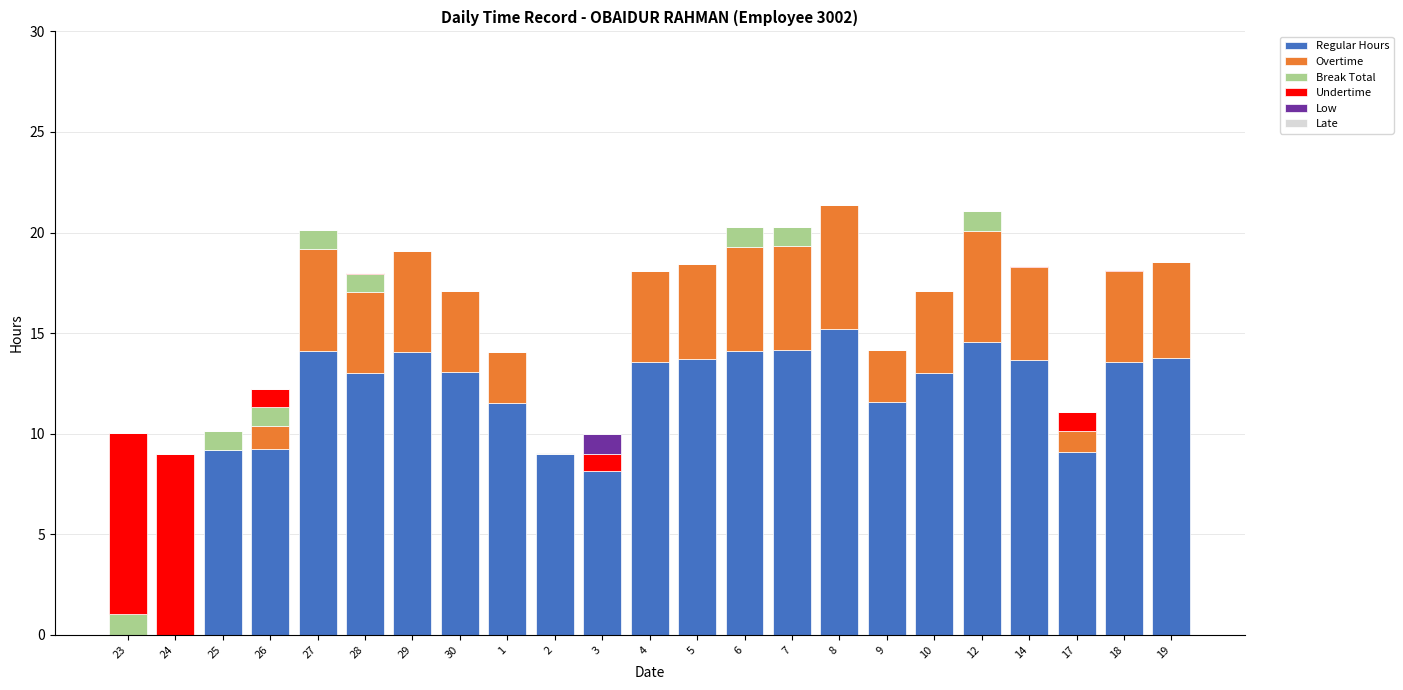

At which label does Regular Hours reach its peak?

8